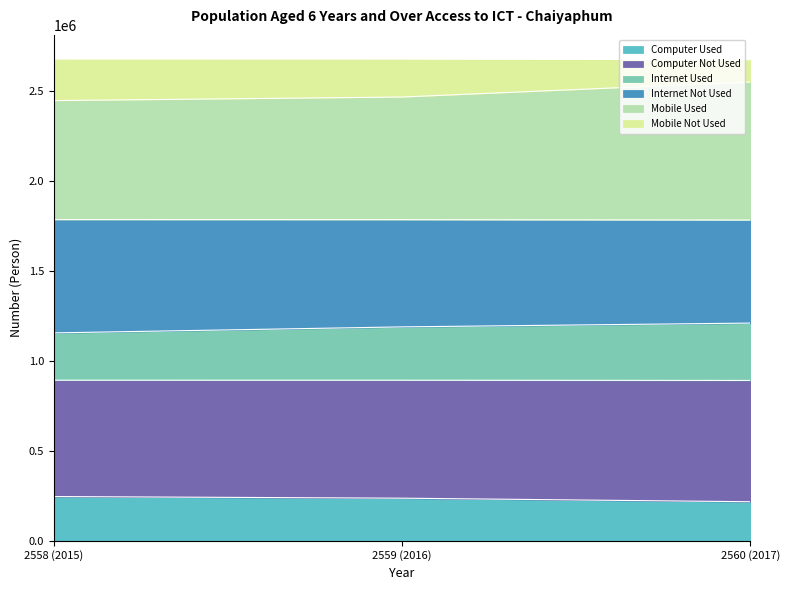

What position from the left is 2559 (2016)?

2